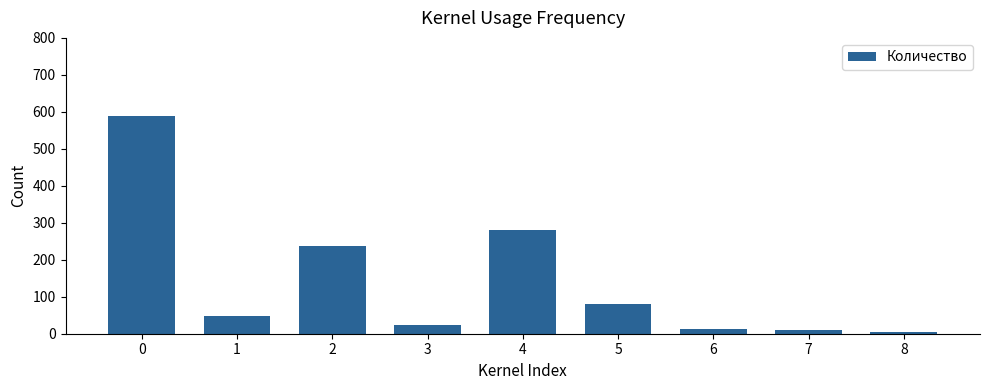

What is the average value?

142.8